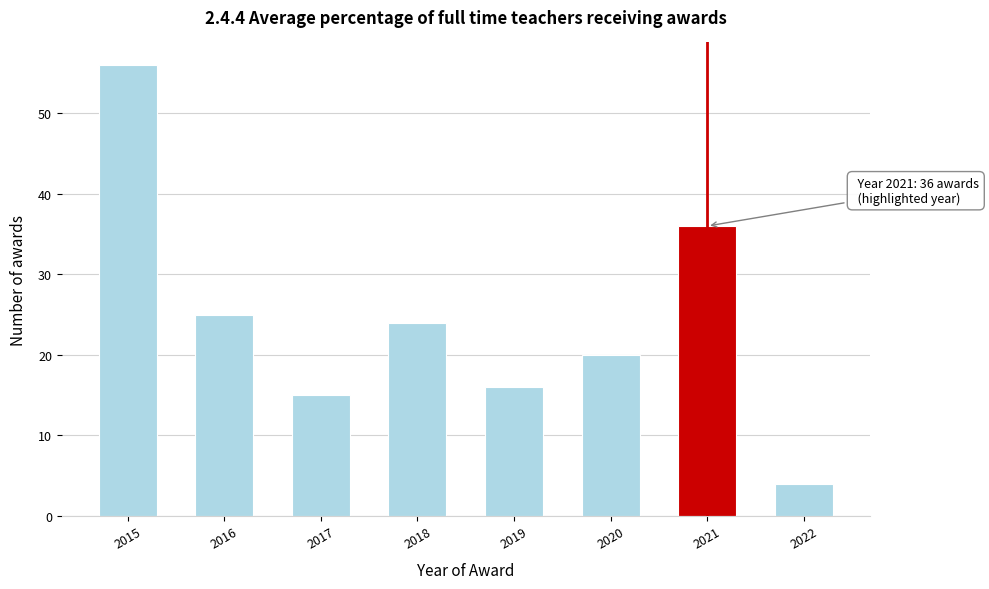

Reading right to left, what are all the values shown in this chart?

4	36	20	16	24	15	25	56